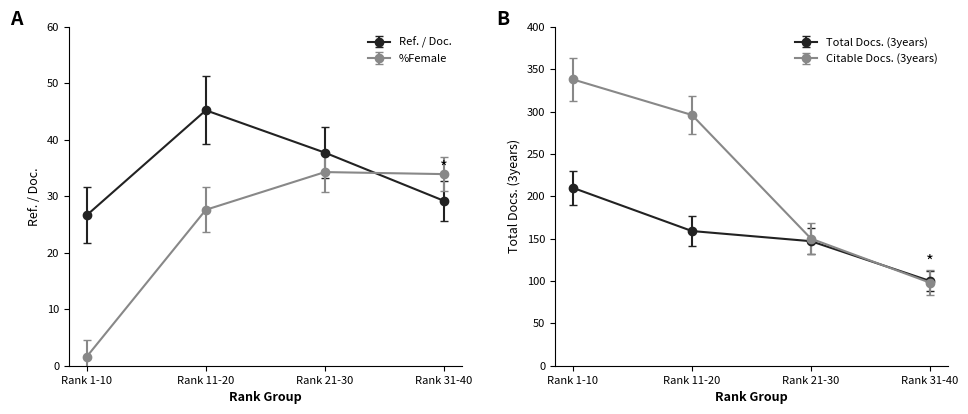

Reading right to left, extract all data points from this chart.

Ref. / Doc.: Rank 31-40=29.2	Rank 21-30=37.7	Rank 11-20=45.2	Rank 1-10=26.7
%Female: Rank 31-40=33.9	Rank 21-30=34.3	Rank 11-20=27.6	Rank 1-10=1.6